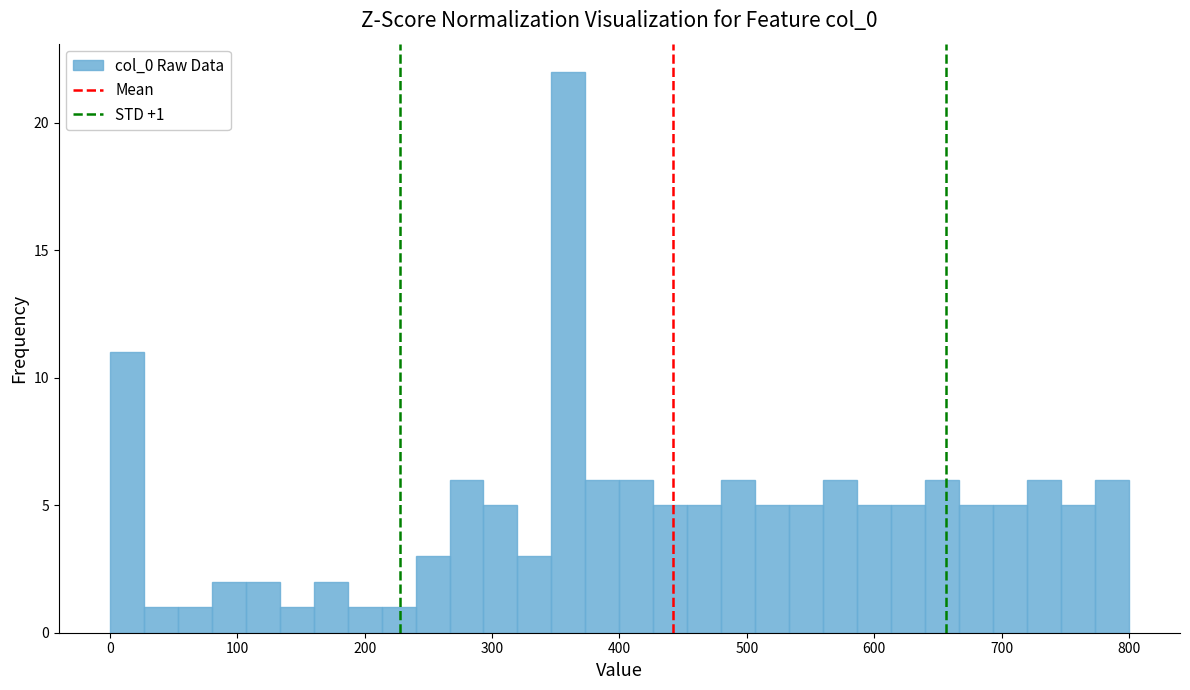

Read against the x-axis, roughly where is the centre of the tallest bar?

360